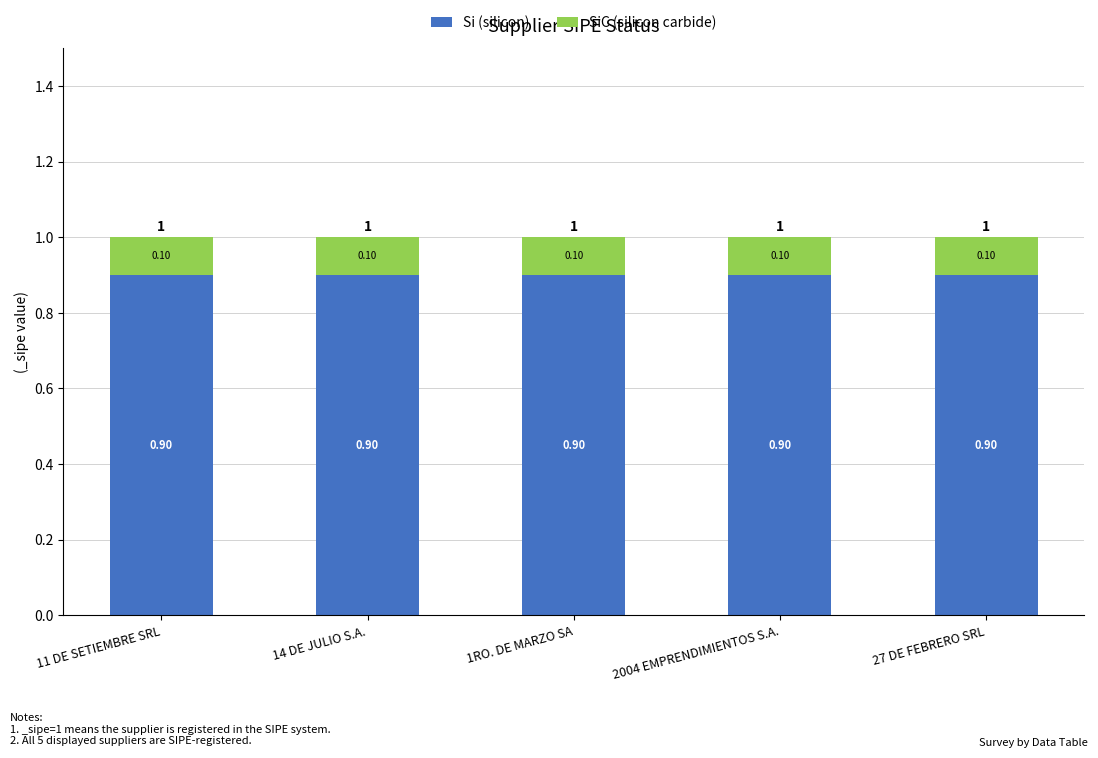

How many data points does each series have?

5